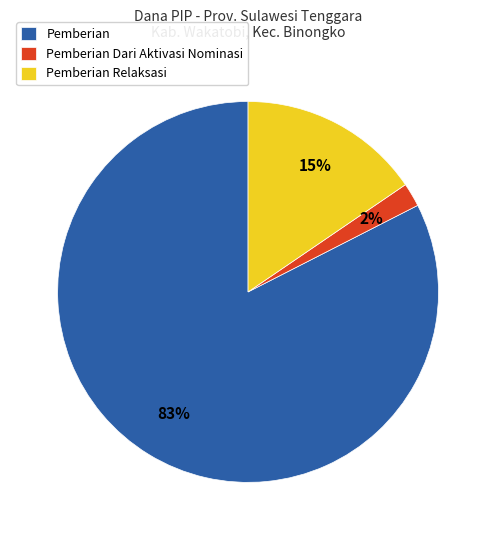

Is it true that Pemberian Dari Aktivasi Nominasi is 11% of the pie?

False